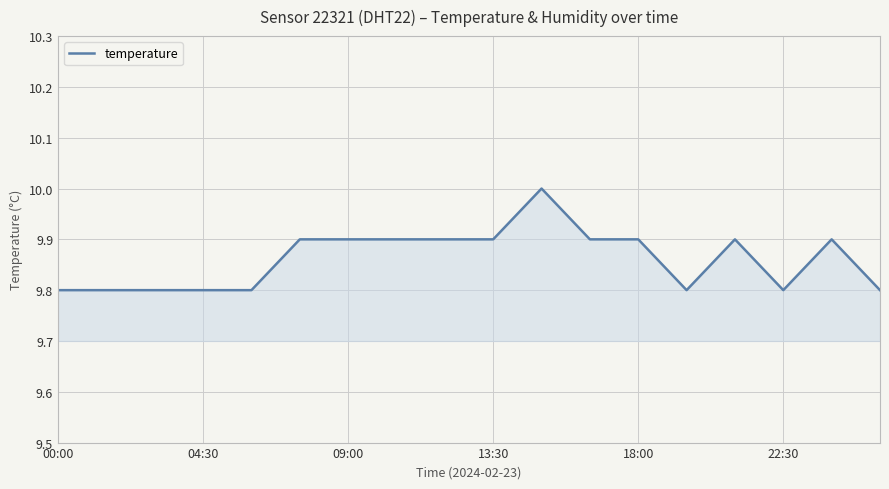

What is the minimum value shown in the chart?

9.8